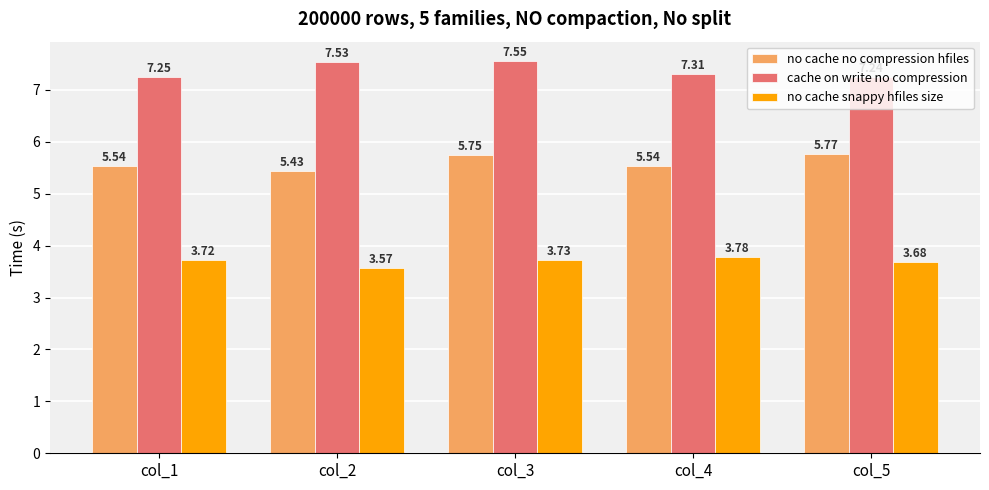

Between col_2 and col_3, which series saw the biggest shift?

no cache no compression hfiles